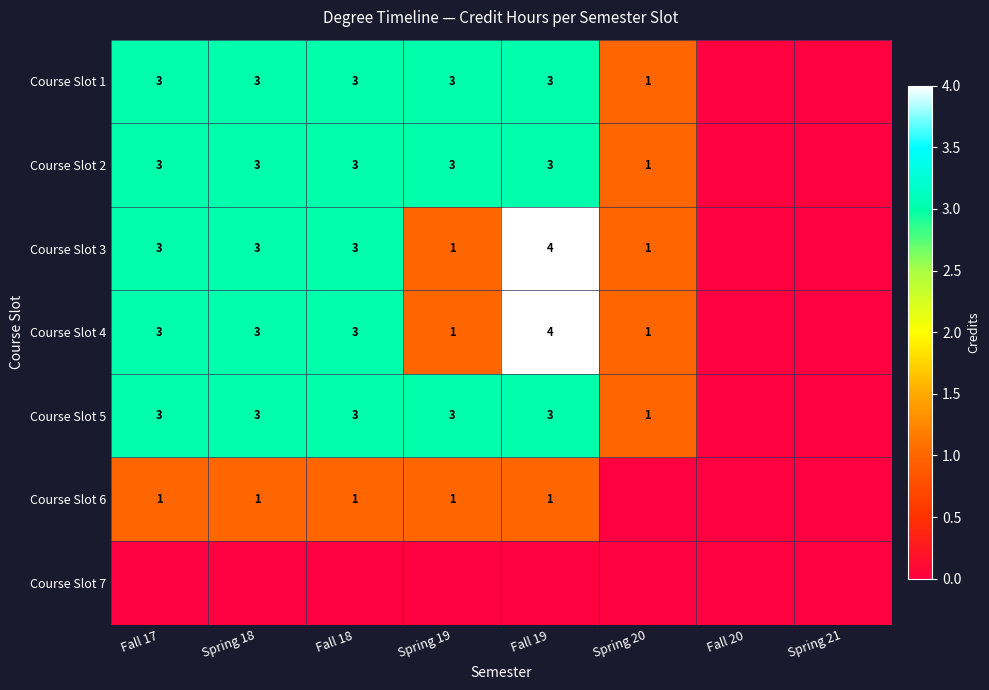

What is the difference between the highest and lowest values at Fall 19?

4